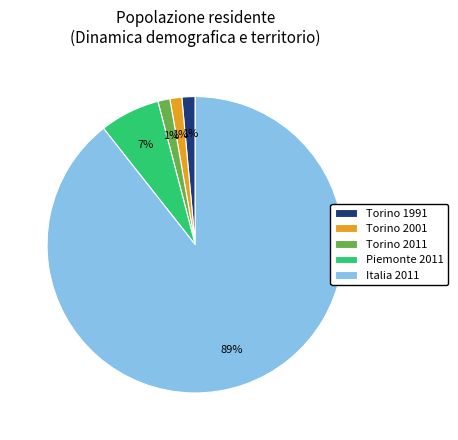

The Torino 2011 slice represents 11% of the pie. True or false?

False